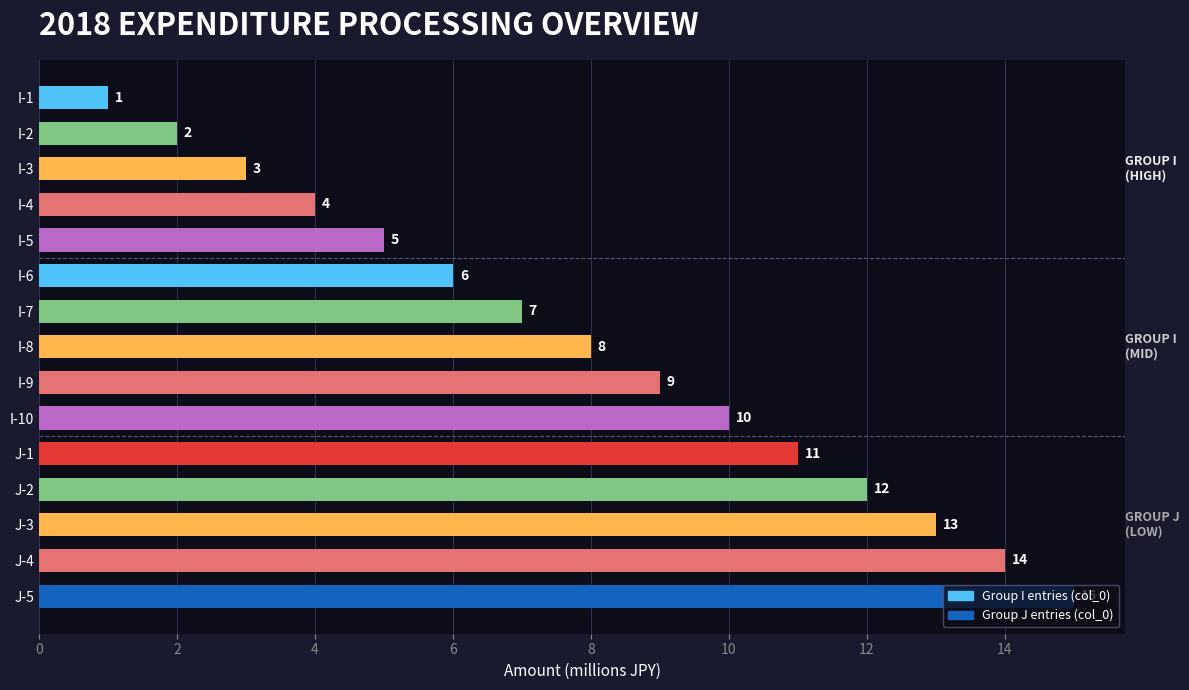

What is the average value?

8